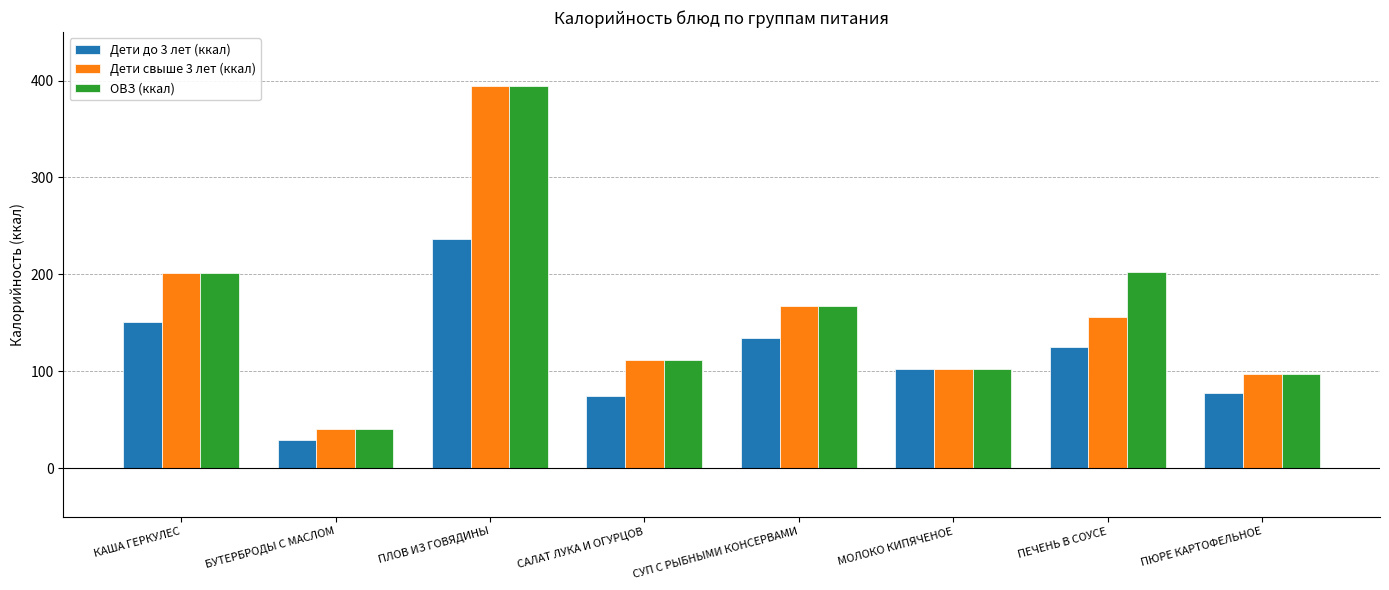

What is the spread (max minus min) of values at ПЮРЕ КАРТОФЕЛЬНОЕ?

19.4